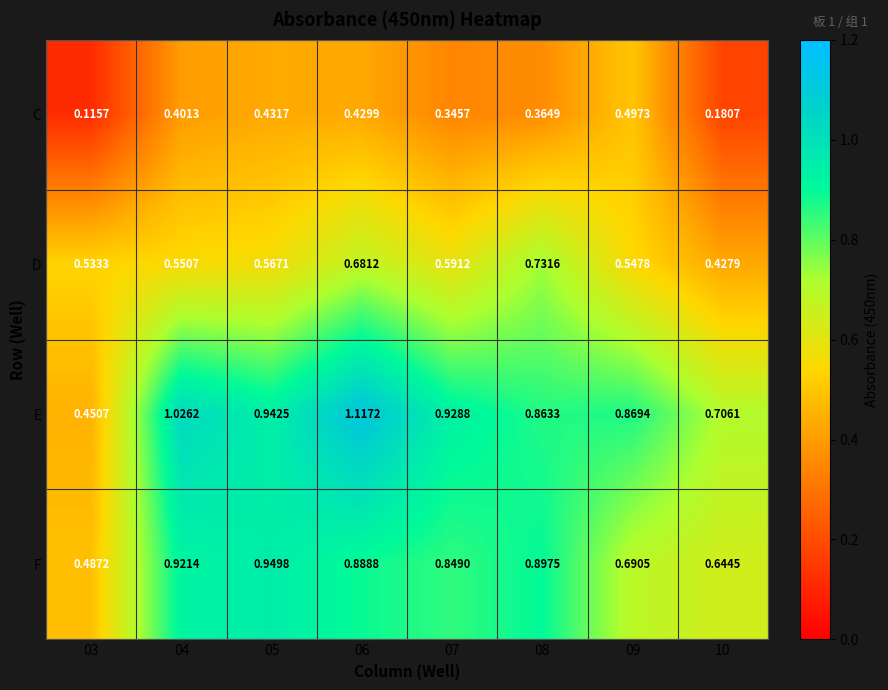

At 03, list the series in order from largest to smallest.

D, F, E, C